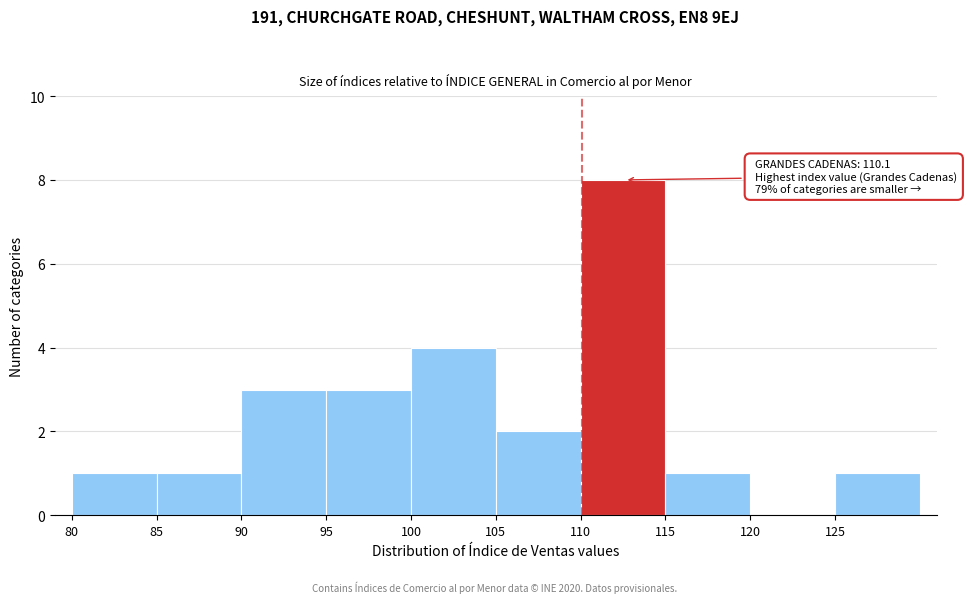

Over which range of the x-axis is the bar tallest?

110 to 115